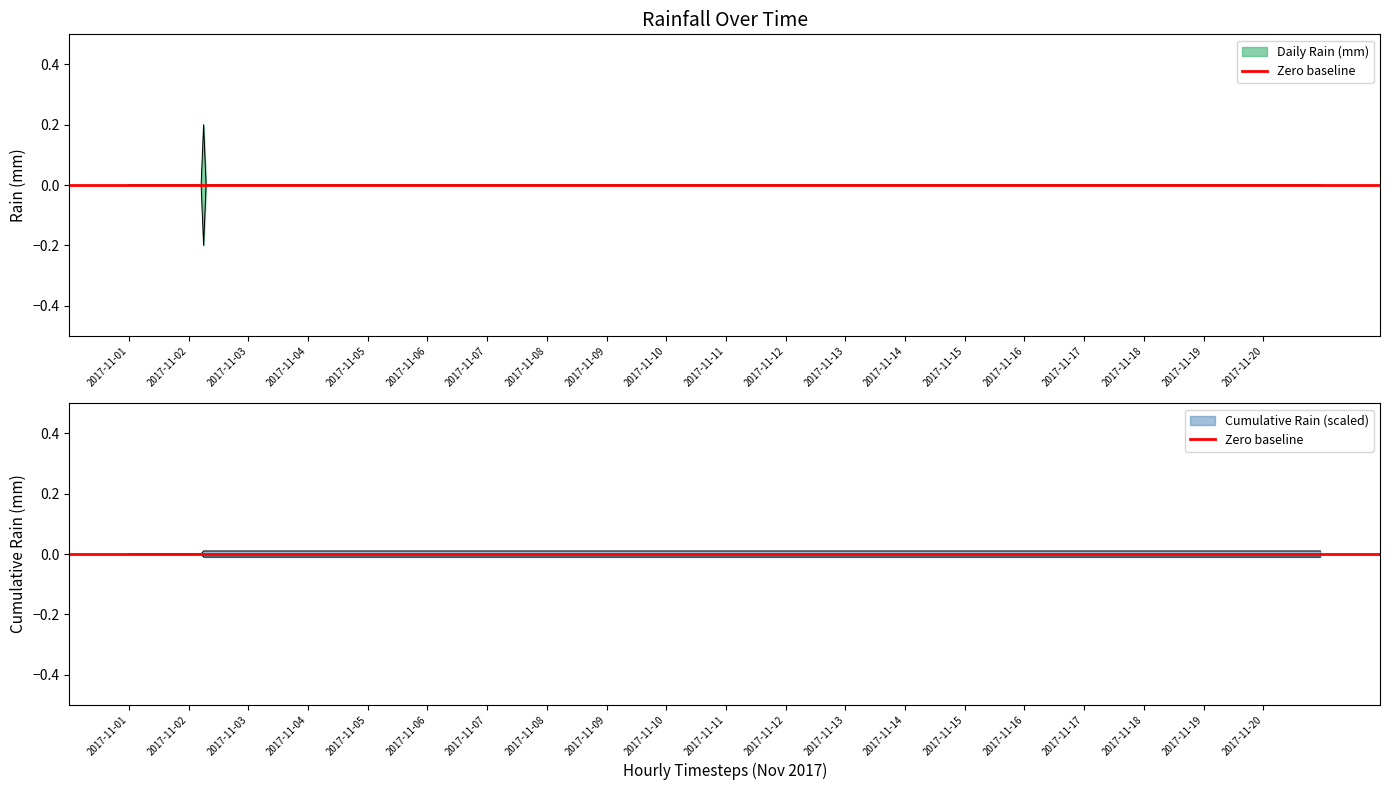

Rank the categories by value from lowest to highest.

2017-11-01, 2017-11-03, 2017-11-04, 2017-11-05, 2017-11-06, 2017-11-07, 2017-11-08, 2017-11-09, 2017-11-10, 2017-11-11, 2017-11-12, 2017-11-13, 2017-11-14, 2017-11-15, 2017-11-16, 2017-11-17, 2017-11-18, 2017-11-19, 2017-11-20, 2017-11-02